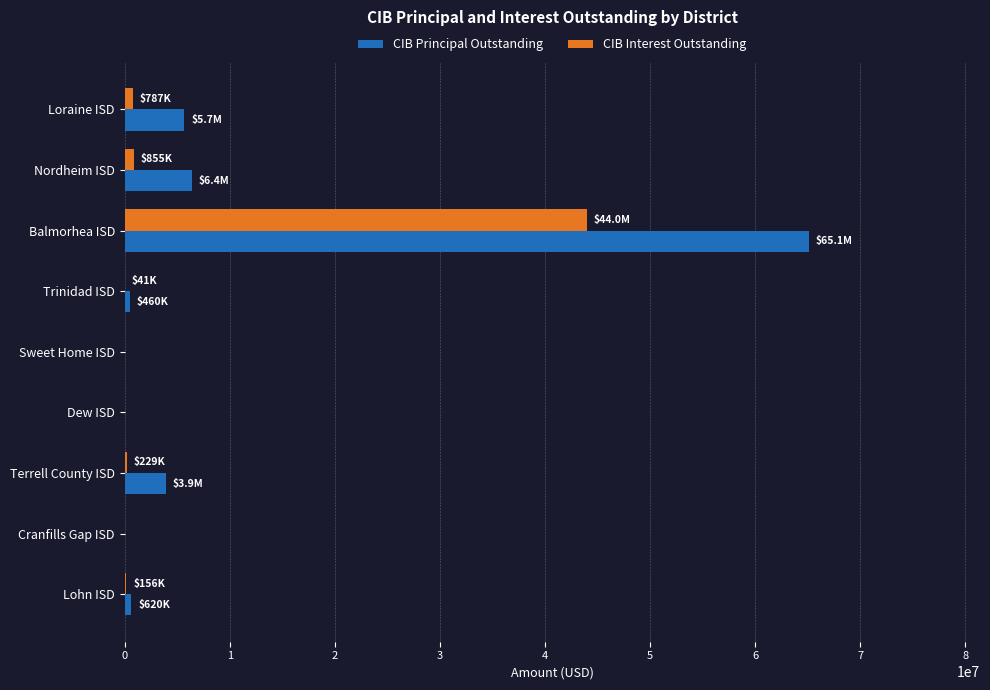

Which series has the widest spread of values?

CIB Principal Outstanding